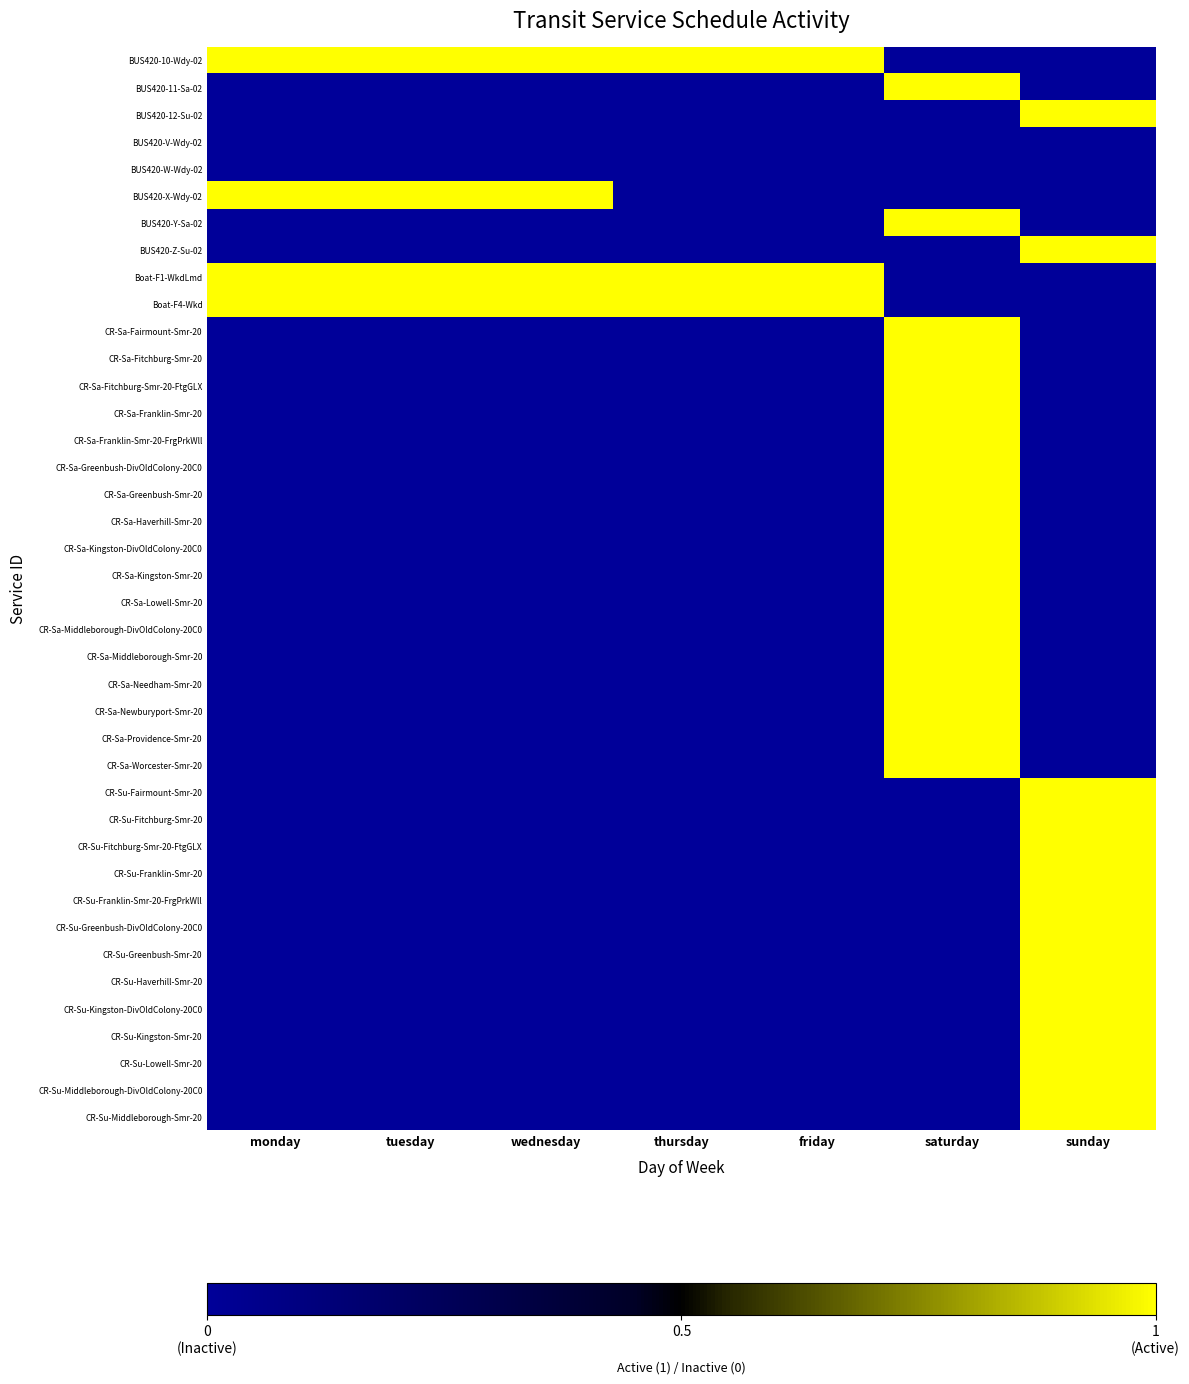

How many categories are shown in the chart?

7